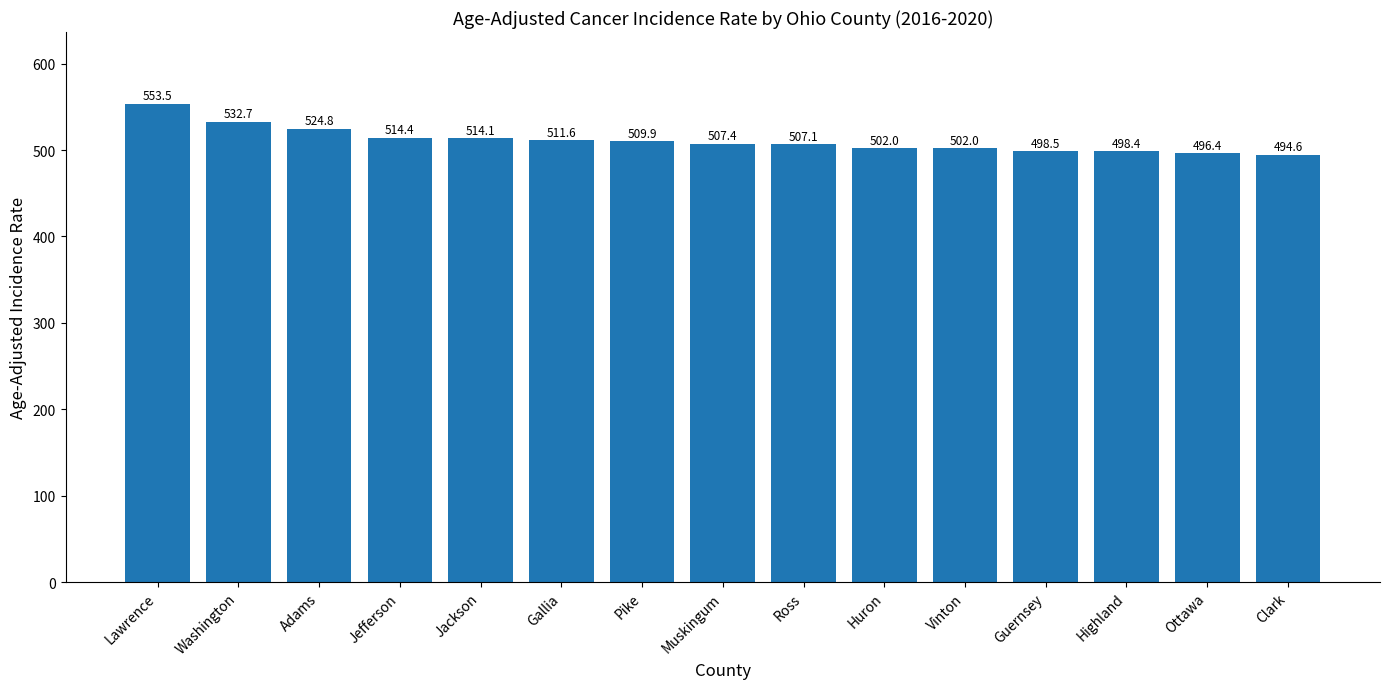

Reading left to right, what are all the values shown in this chart?

Lawrence=553.5	Washington=532.7	Adams=524.8	Jefferson=514.4	Jackson=514.1	Gallia=511.6	Pike=509.9	Muskingum=507.4	Ross=507.1	Huron=502.0	Vinton=502.0	Guernsey=498.5	Highland=498.4	Ottawa=496.4	Clark=494.6